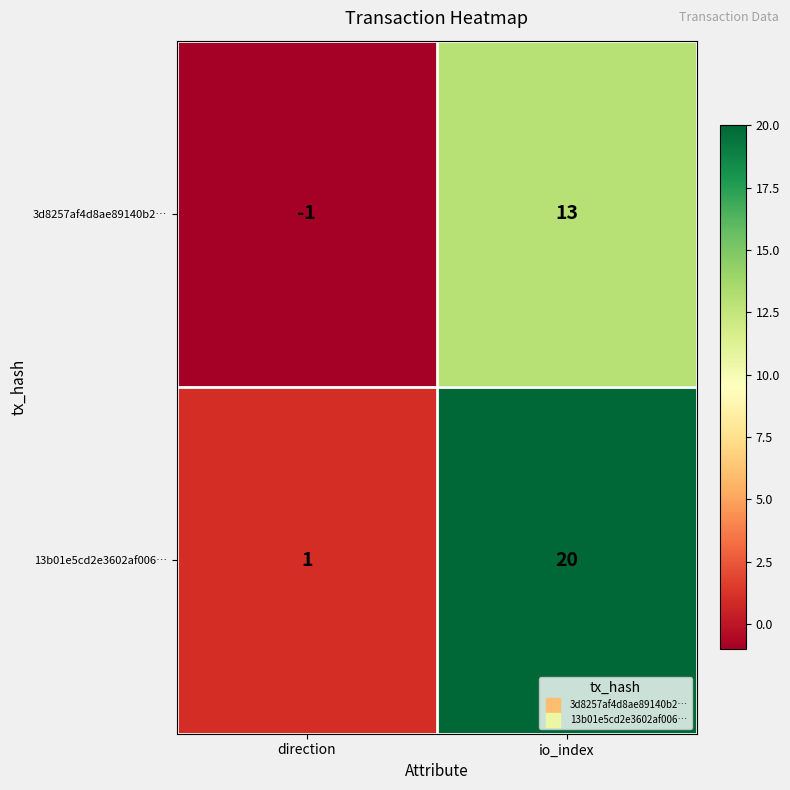

True or false: 3d8257af4d8ae89140b2… has a value of 0 at direction.

False